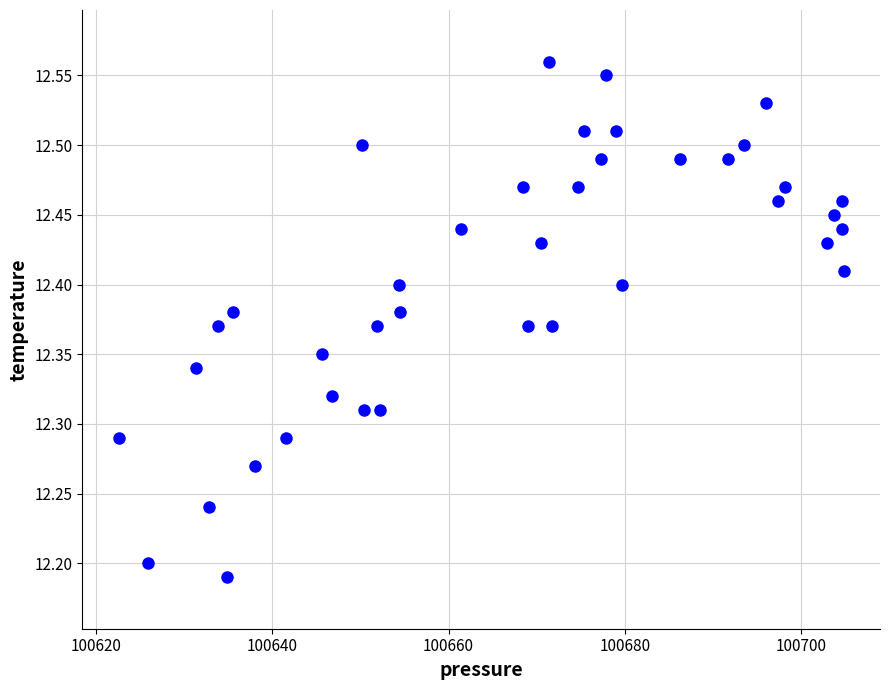

What is the range of Y values (max minus min)?

0.4